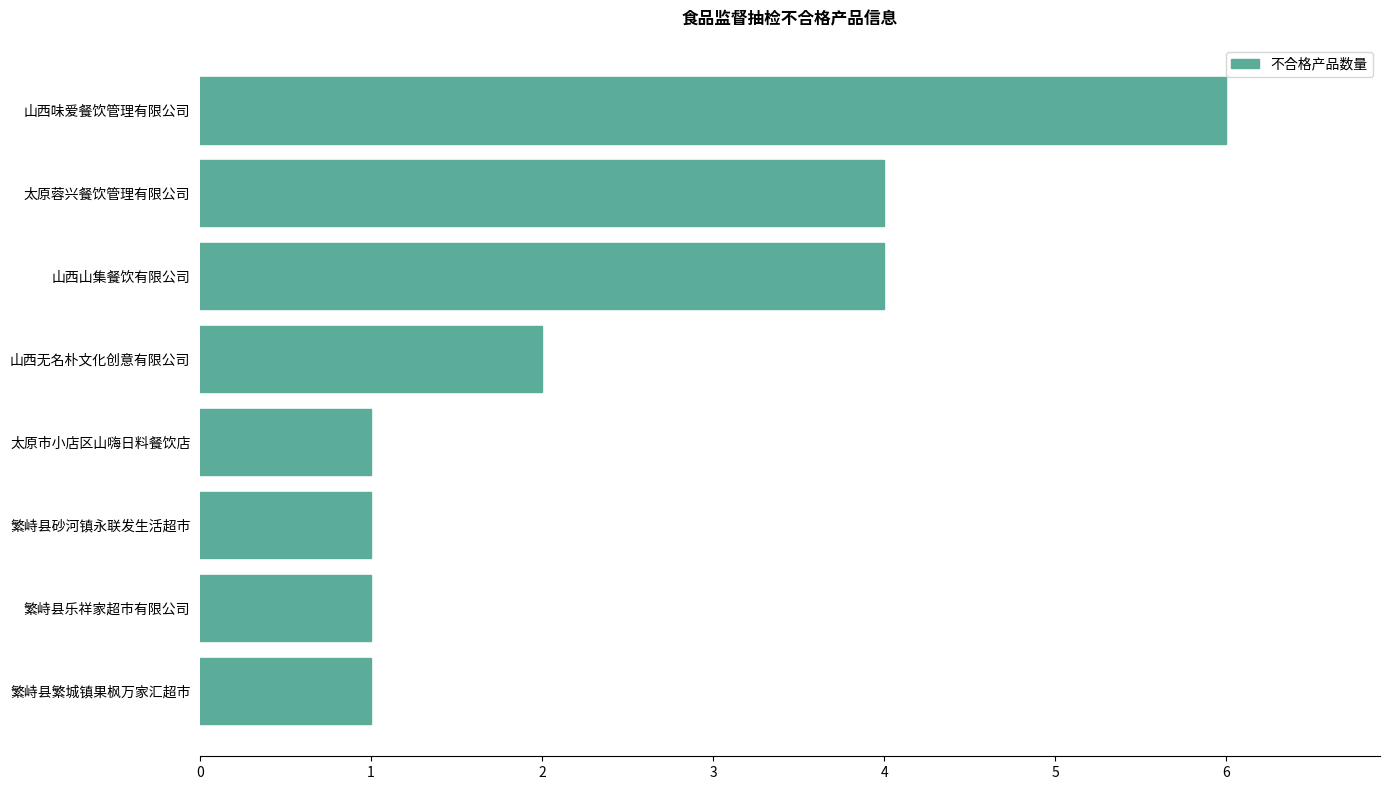

What is the difference between the second highest and minimum values?

3